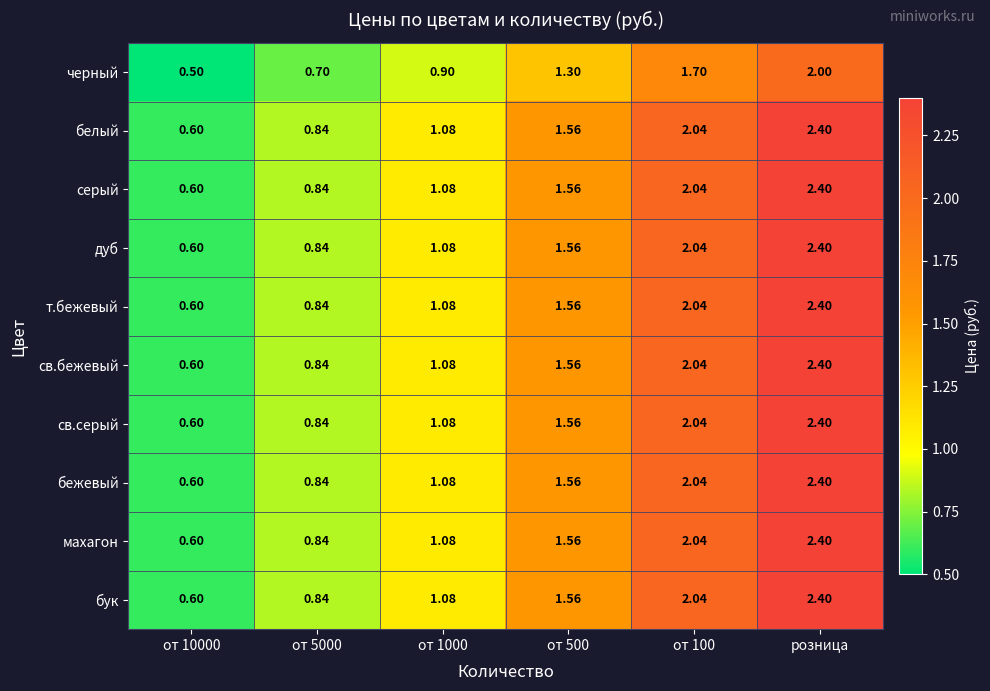

At which category is the sum across all series the highest?

розница